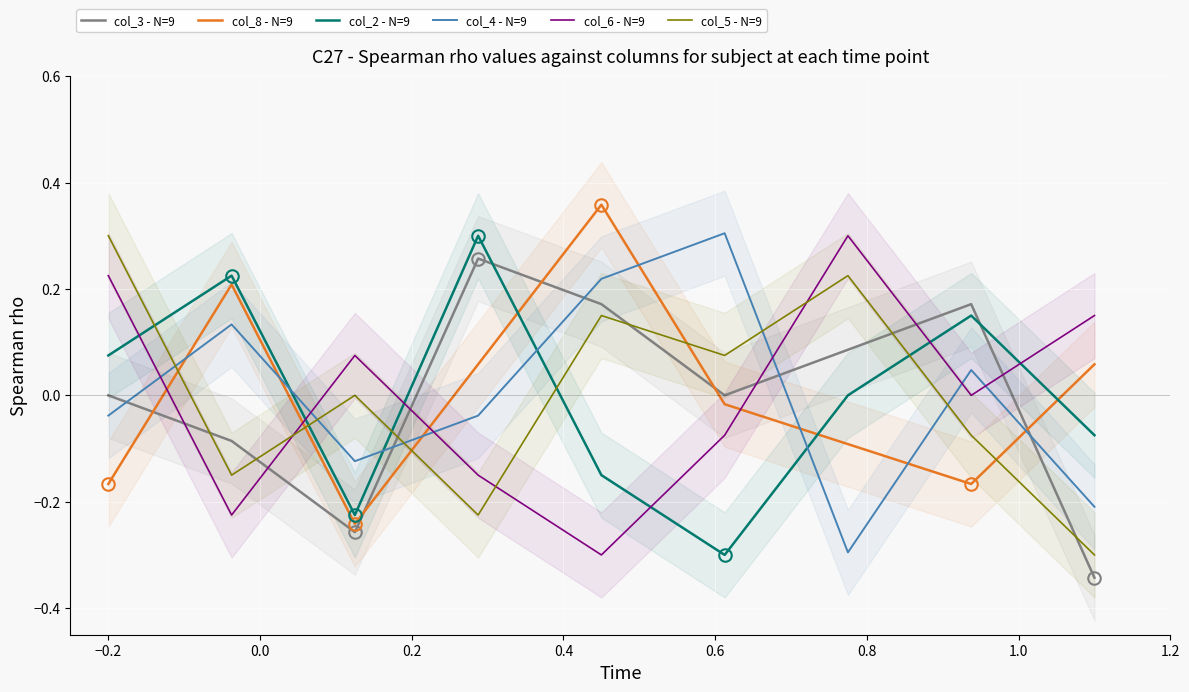

True or false: col_2 - N=9 and col_3 - N=9 intersect in this chart.

True